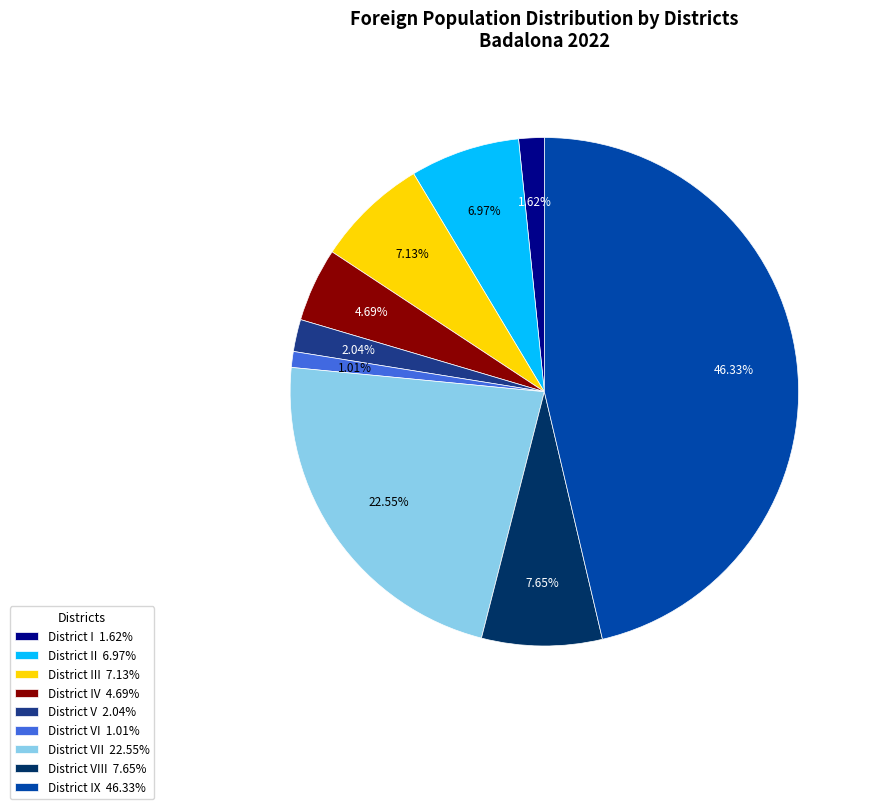

Does District IV 4.69% account for over 50% of the chart?

No